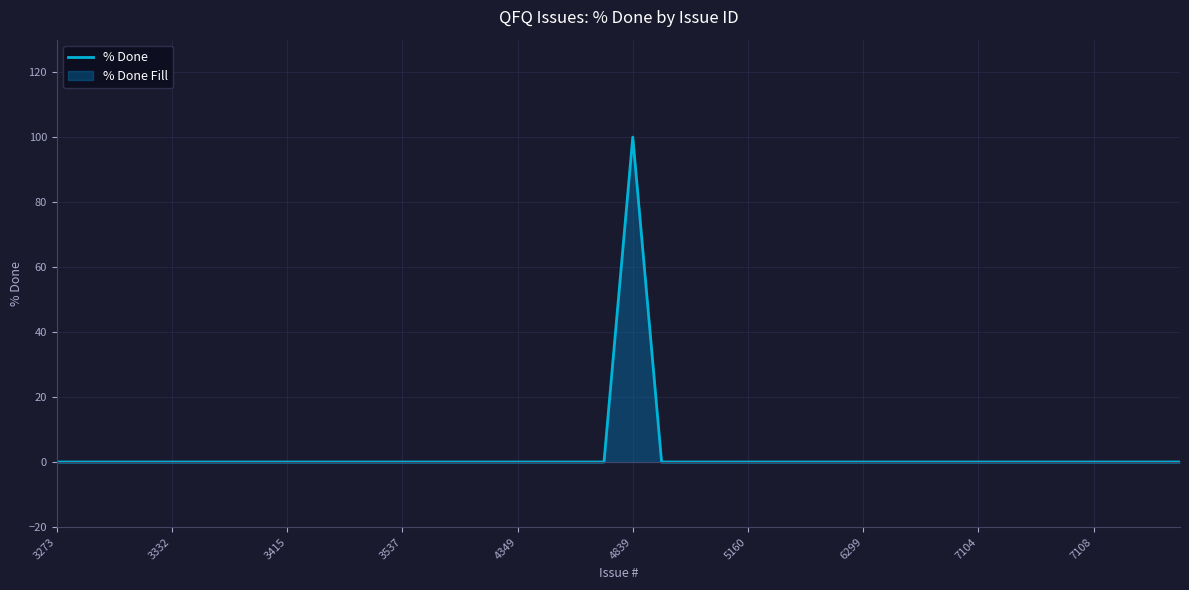

What is the maximum value shown in the chart?

100